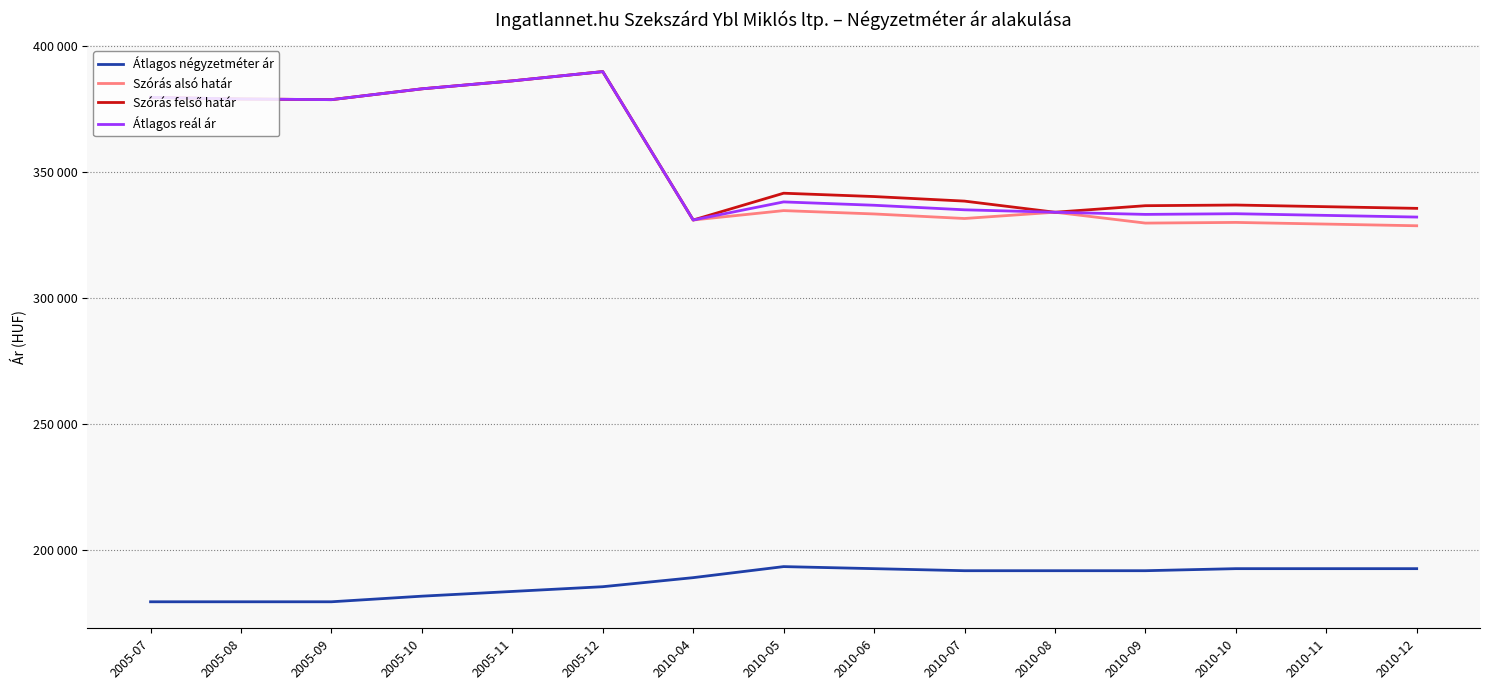

True or false: Szórás alsó határ has more than 2 interior local peaks.

True